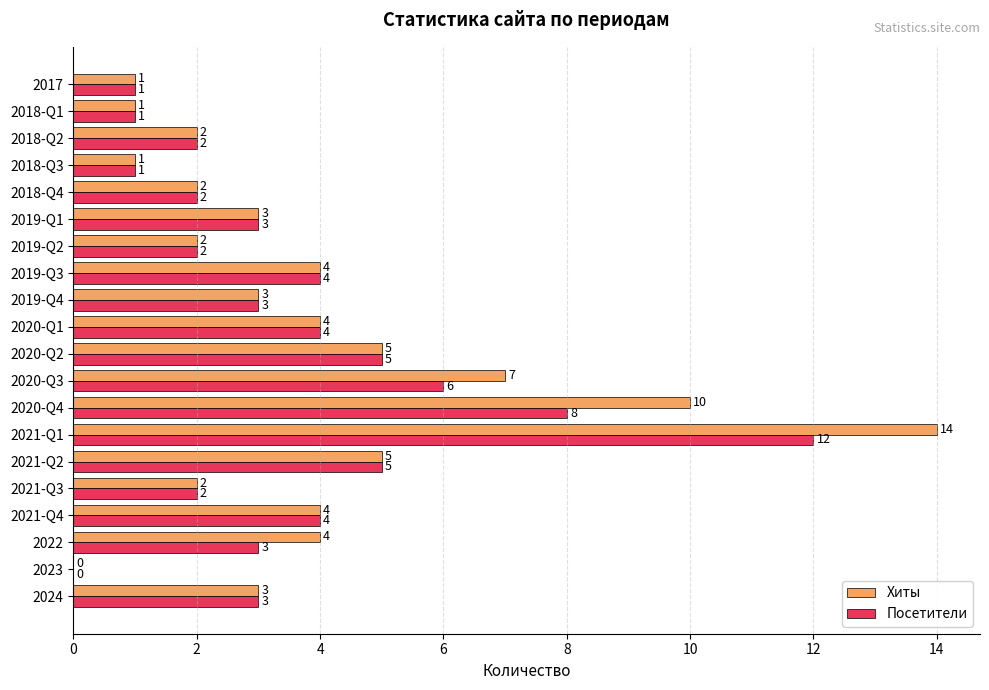

What is the total value across all series at 2019-Q2?

4